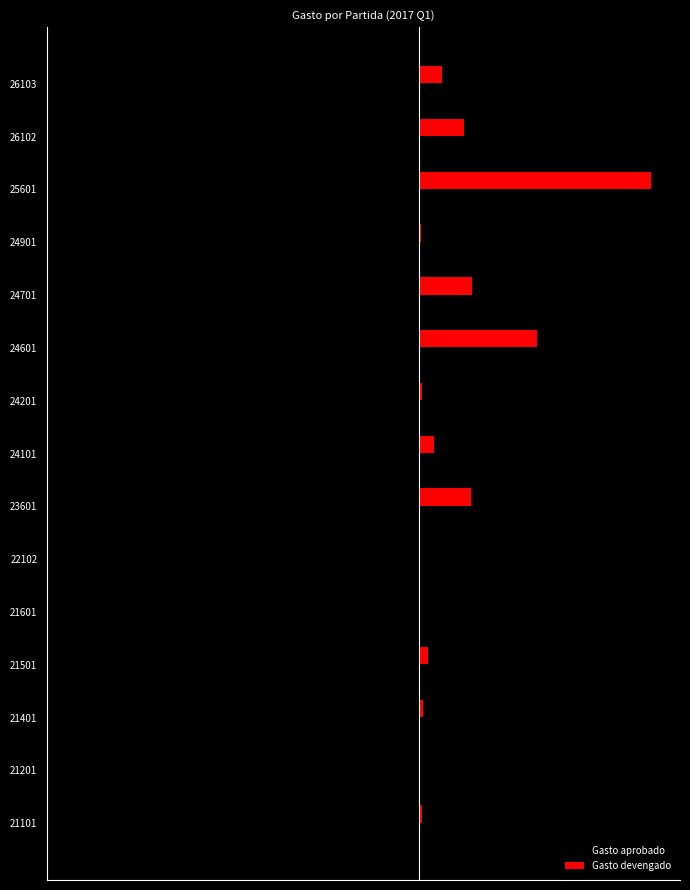

What is the value of the Gasto devengado bar at the 15th from the left?

23564.7